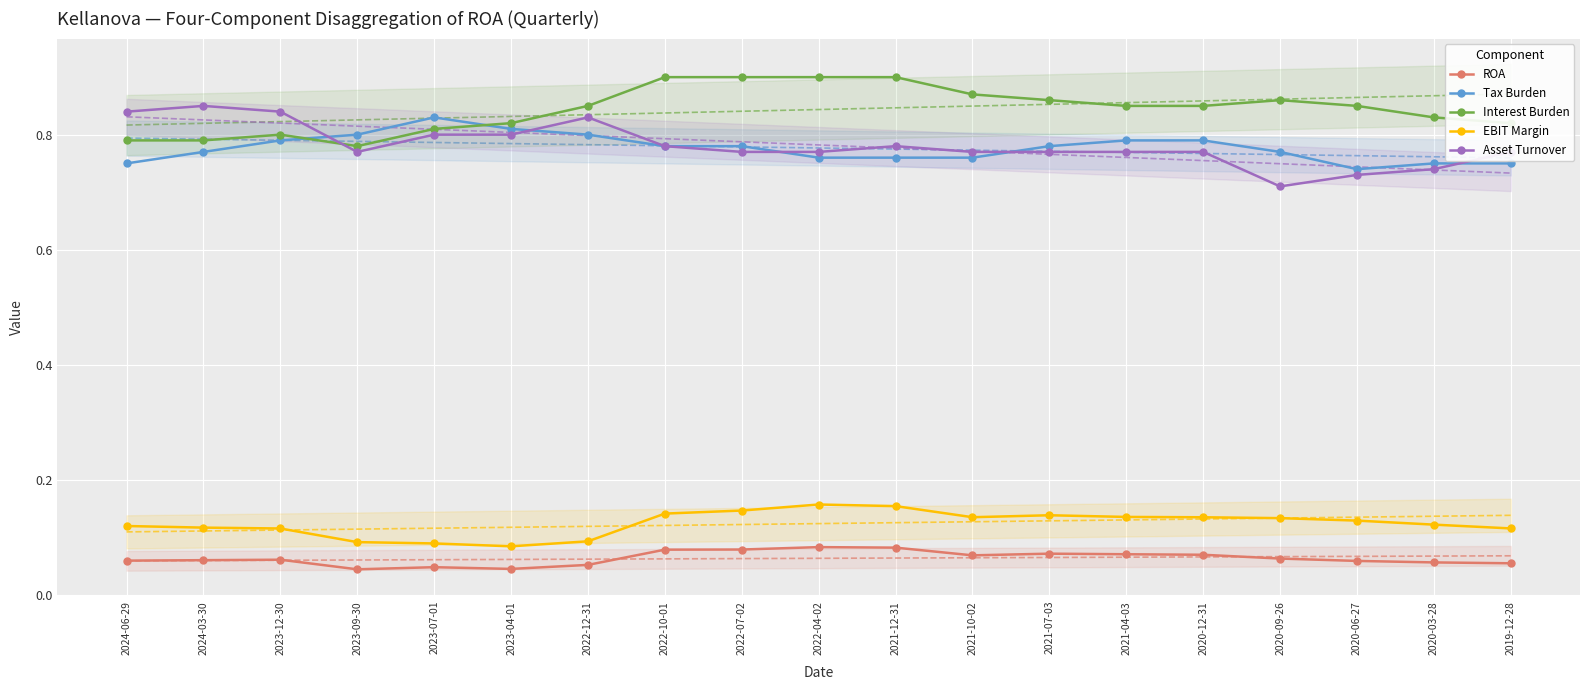

Rank the series by their maximum value, from highest to lowest.

Interest Burden, Asset Turnover, Tax Burden, EBIT Margin, ROA